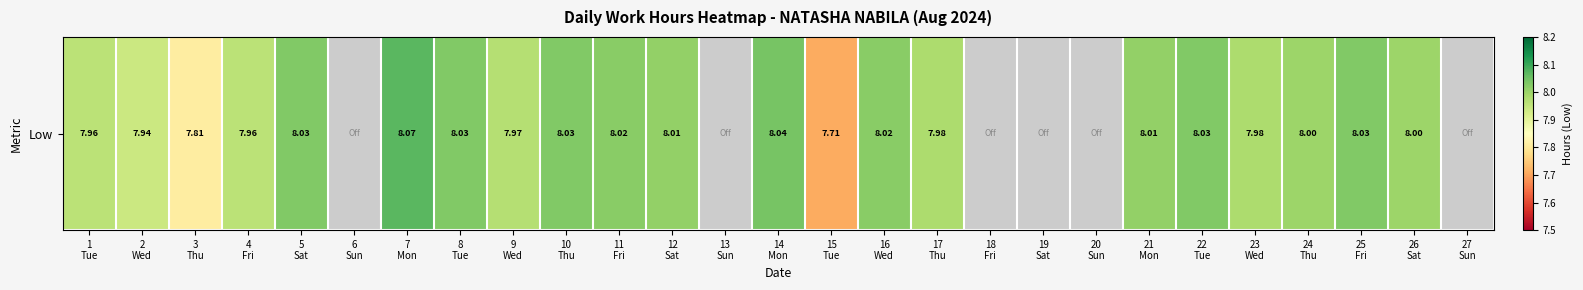

Rank the categories by value from lowest to highest.

6
Sun, 13
Sun, 18
Fri, 19
Sat, 20
Sun, 27
Sun, 15
Tue, 3
Thu, 2
Wed, 1
Tue, 4
Fri, 9
Wed, 17
Thu, 23
Wed, 24
Thu, 26
Sat, 12
Sat, 21
Mon, 11
Fri, 16
Wed, 5
Sat, 8
Tue, 10
Thu, 22
Tue, 25
Fri, 14
Mon, 7
Mon